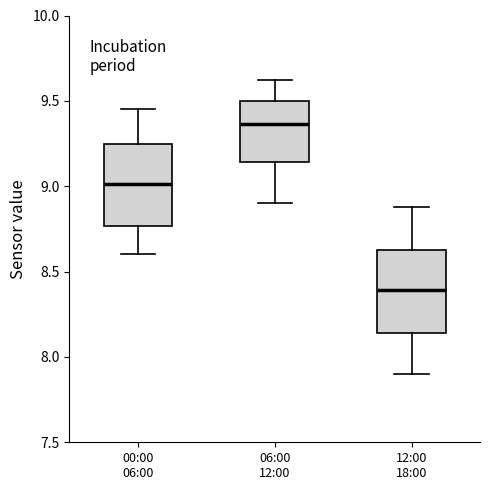

Where does the median line of the box for 00:00 06:00 sit on the y-axis? The values are not printed on the chart, so give them approximately, as read against the axis.

9.00